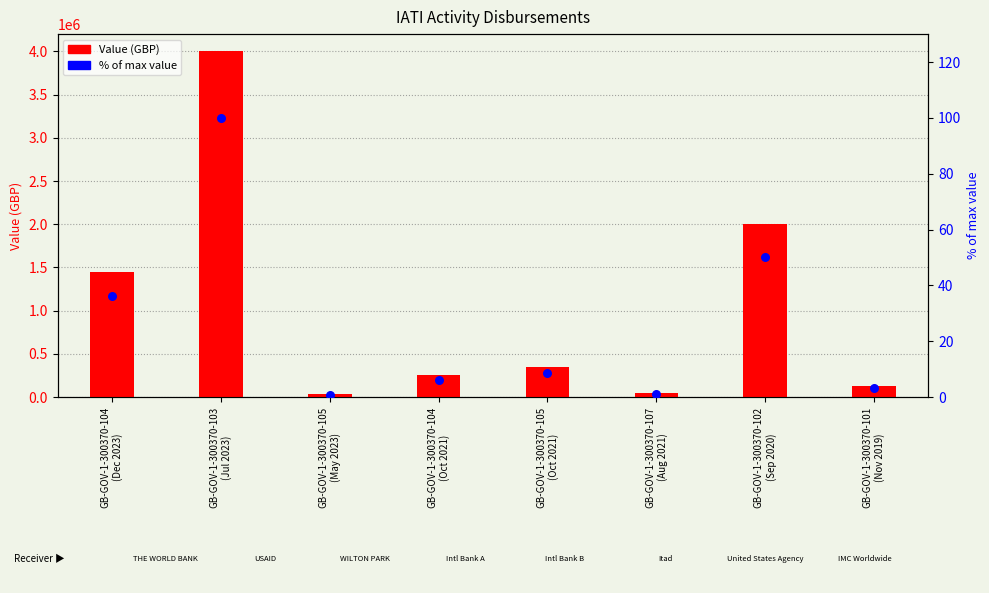

Which series contains the highest Y value?

Value (GBP)